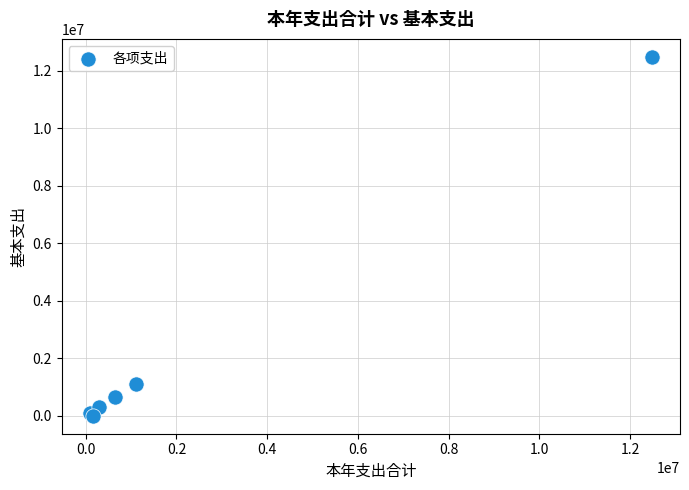

What Y value in the scatter plot is closest to 6241214?

1102694.0